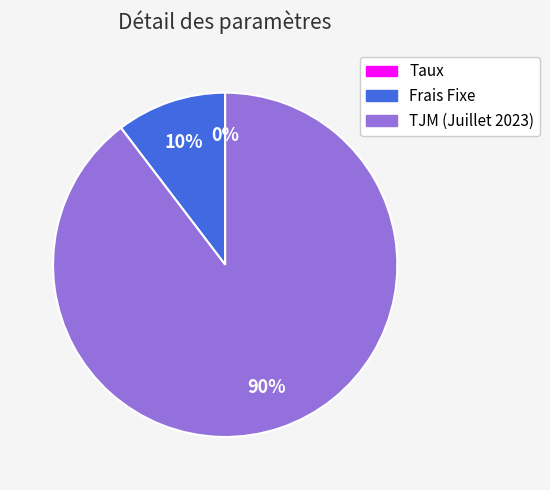

Which slice represents more than half of the pie?

TJM (Juillet 2023)